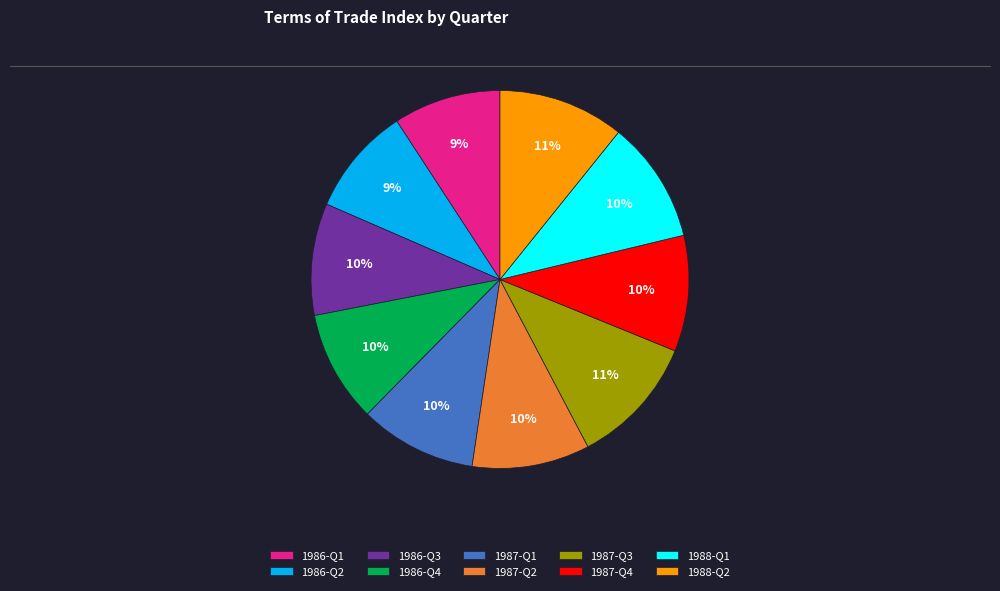

Count the number of slices in the pie.

10